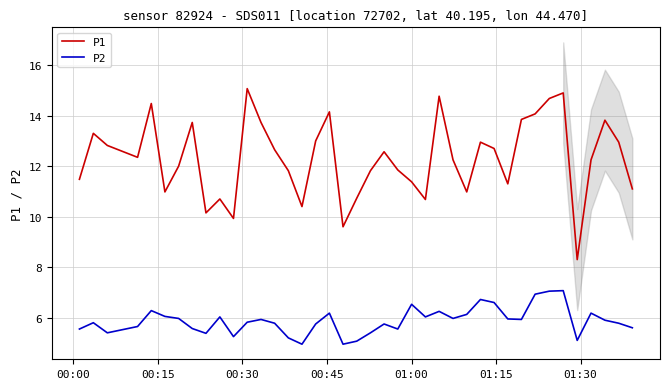

True or false: P2 and P1 intersect in this chart.

False